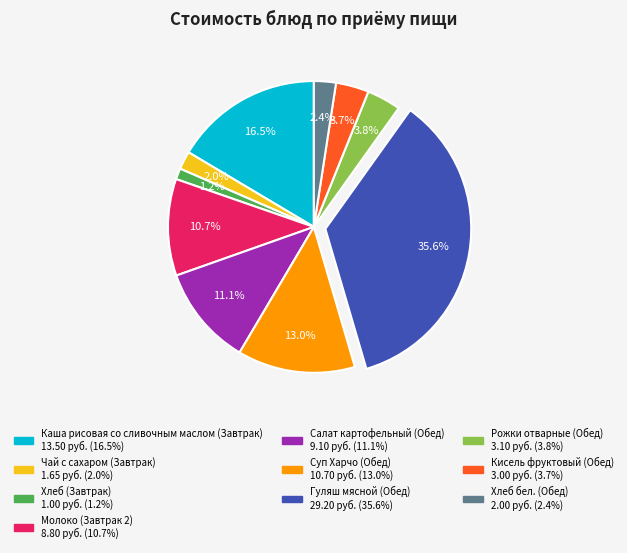

To the nearest percent, what is the combined percentage of Кисель фруктовый (Обед) and Суп Харчо (Обед)?

17%